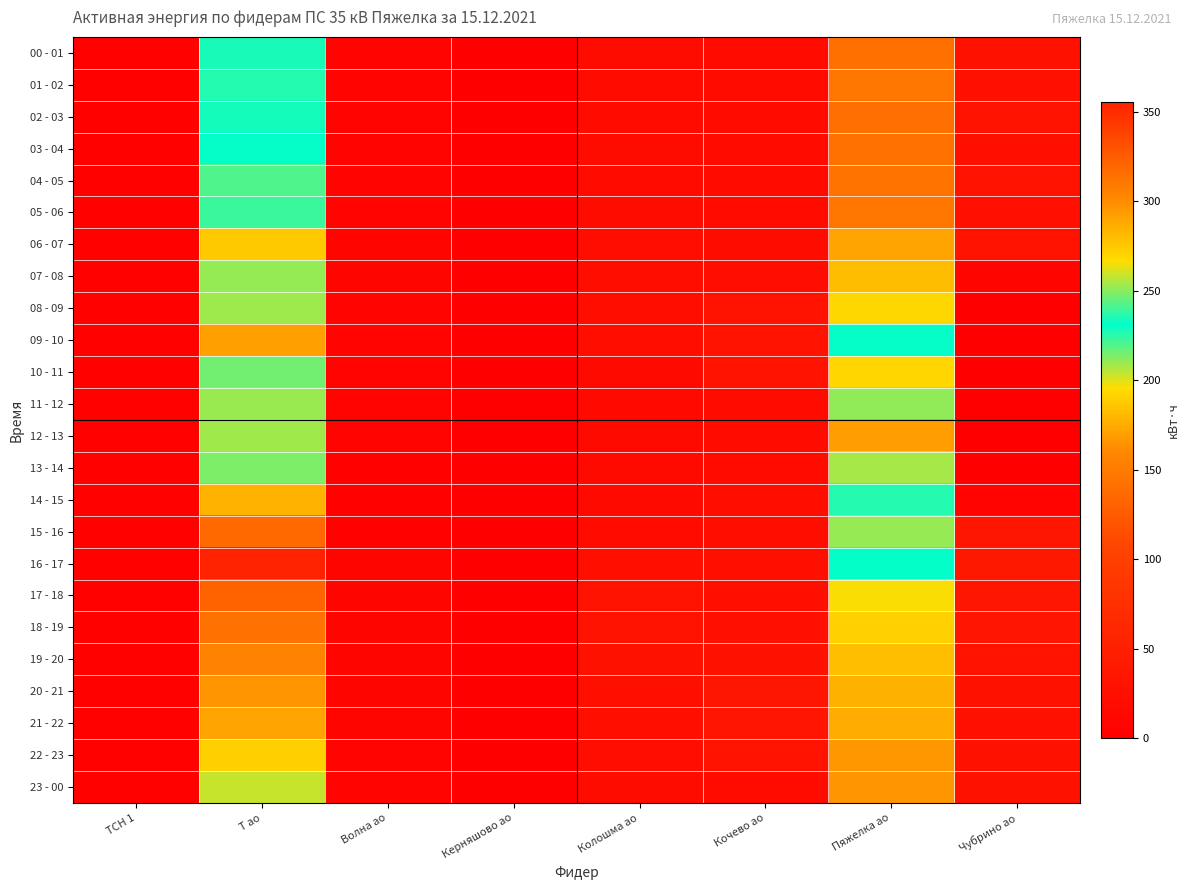

Between Волна ао and Пяжелка ао, which is larger?

Пяжелка ао